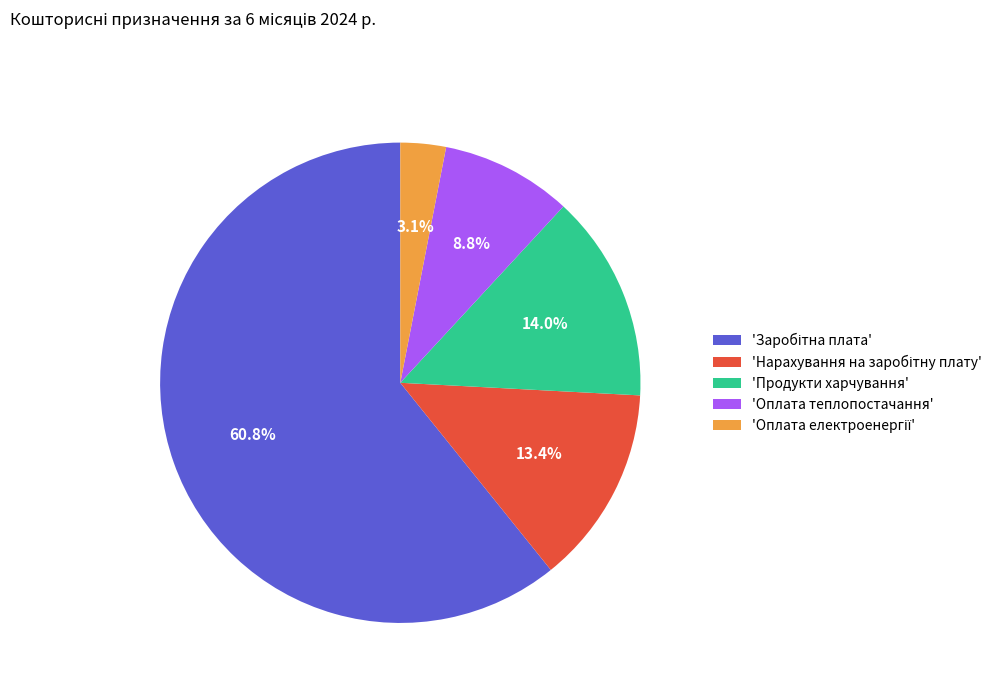

Is there any slice that represents more than half of the pie?

Yes